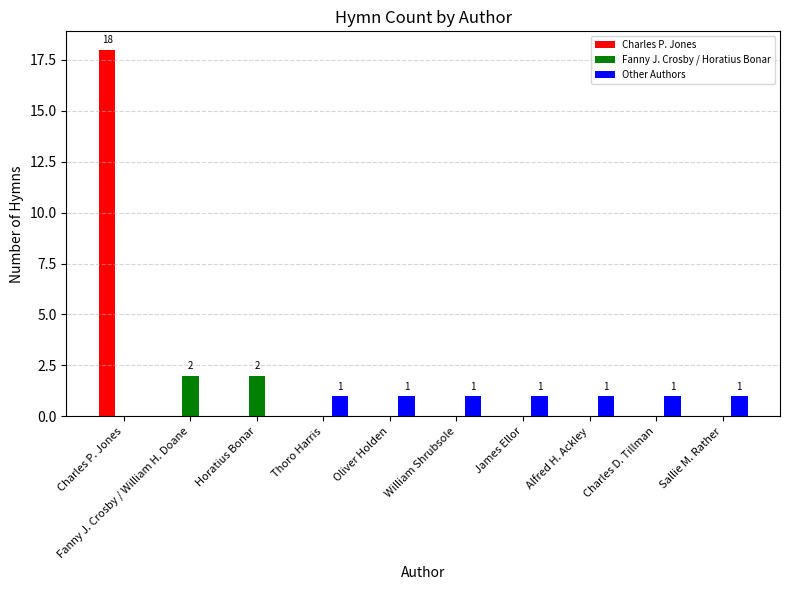

The value of Charles P. Jones at Charles D. Tillman is 12. True or false?

False